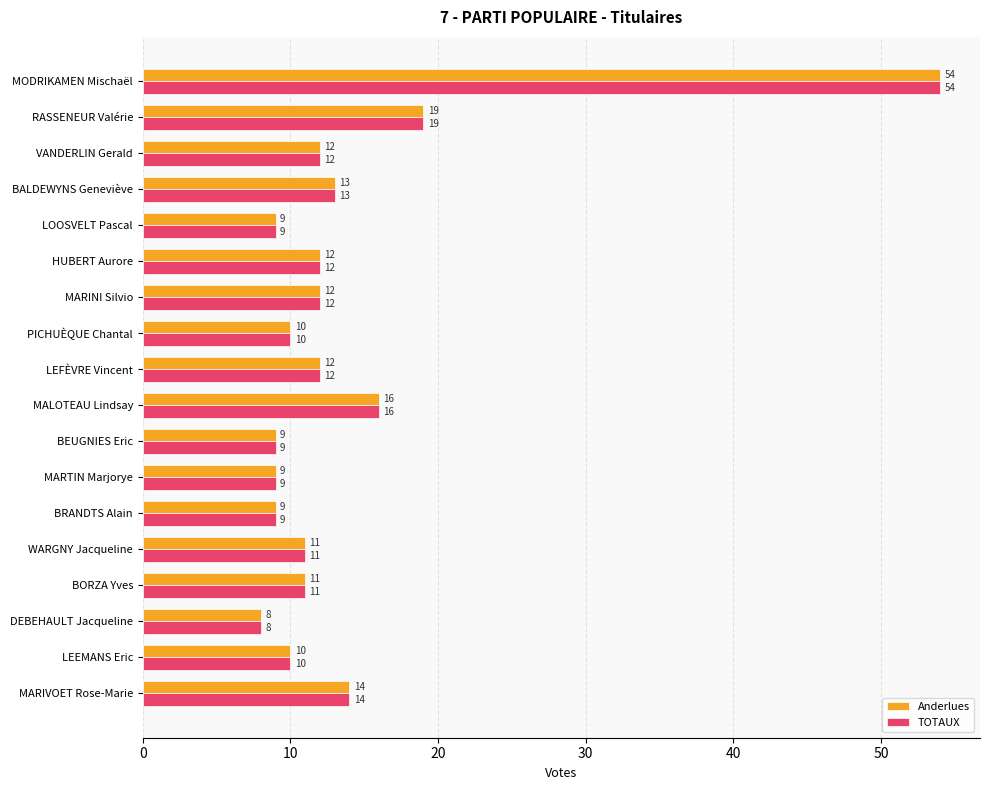

What is the difference between the maximum and second lowest values in the Anderlues series?

45